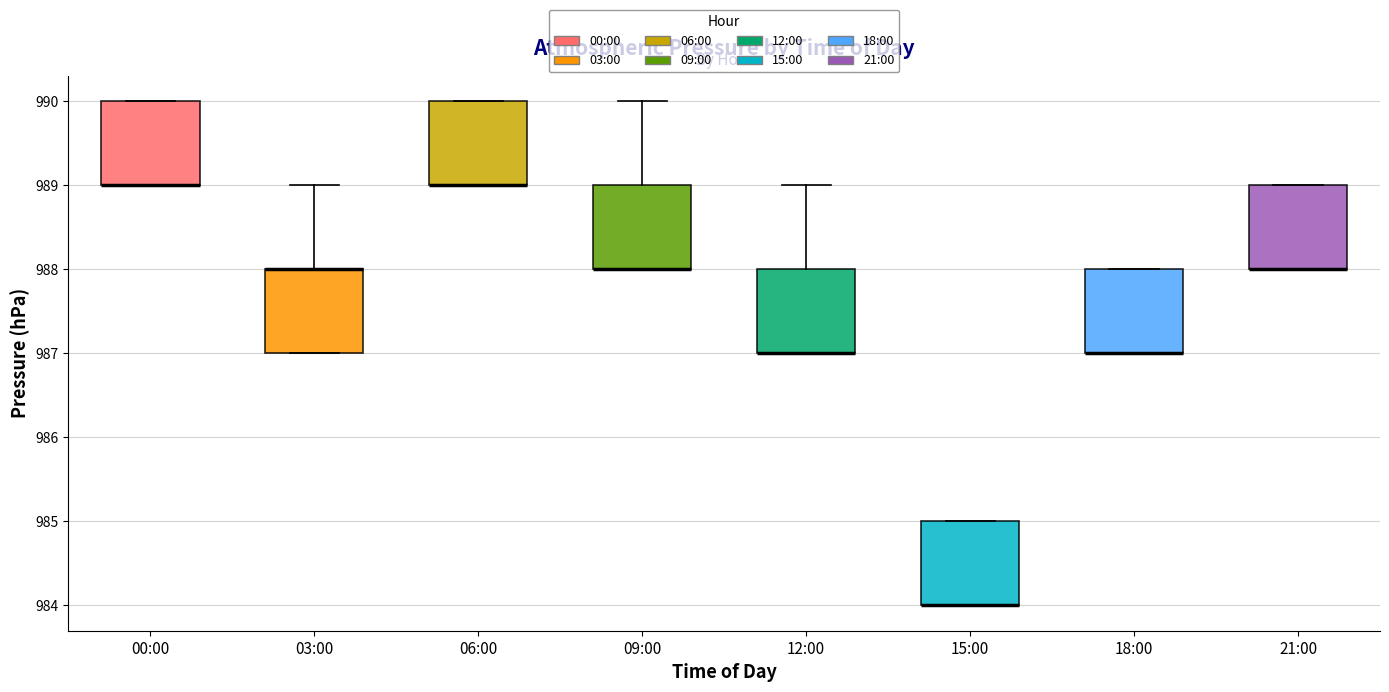

Reading left to right, read every box against the y-axis: the position of its median line, the range the box covers, and the ends of its whiskers. The values are not printed on the chart, so give them approximately, as read against the axis.

00:00: median 989 (drawn on the box's lower edge), box 989 to 990, whiskers 989 to 990
03:00: median 988 (drawn on the box's upper edge), box 987 to 988, whiskers 987 to 989
06:00: median 989 (drawn on the box's lower edge), box 989 to 990, whiskers 989 to 990
09:00: median 988 (drawn on the box's lower edge), box 988 to 989, whiskers 988 to 990
12:00: median 987 (drawn on the box's lower edge), box 987 to 988, whiskers 987 to 989
15:00: median 984 (drawn on the box's lower edge), box 984 to 985, whiskers 984 to 985
18:00: median 987 (drawn on the box's lower edge), box 987 to 988, whiskers 987 to 988
21:00: median 988 (drawn on the box's lower edge), box 988 to 989, whiskers 988 to 989